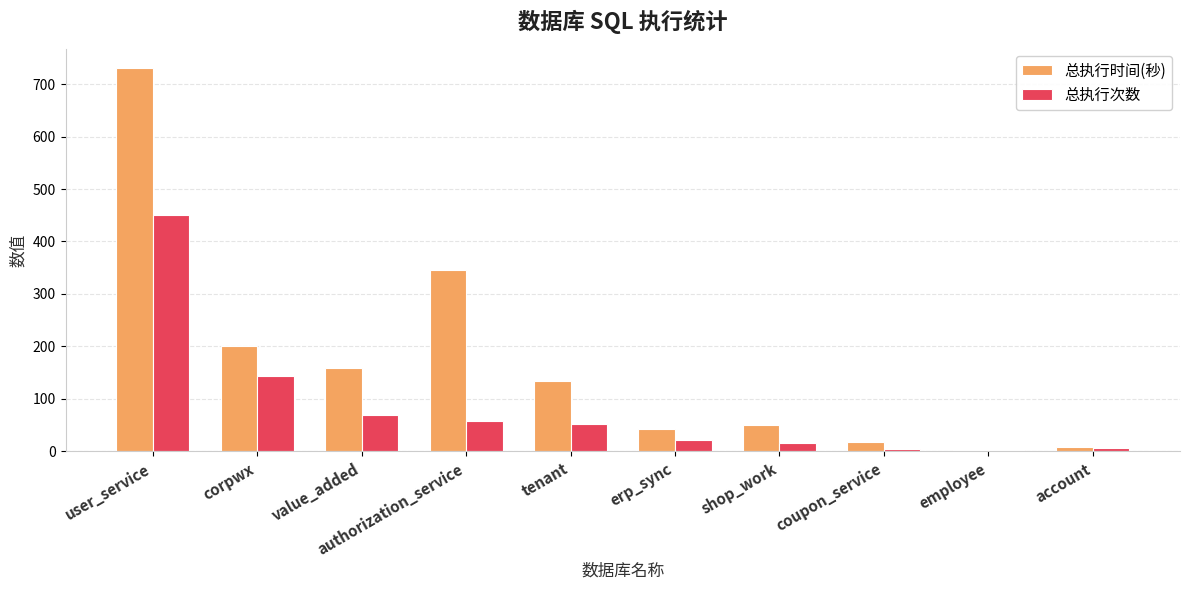

Which series has the widest spread of values?

总执行时间(秒)